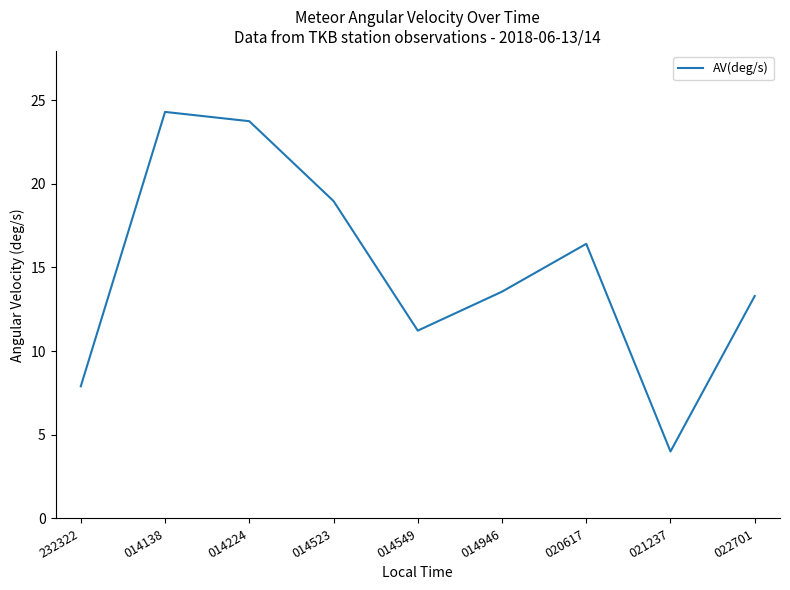

What position from the left is 232322?

1